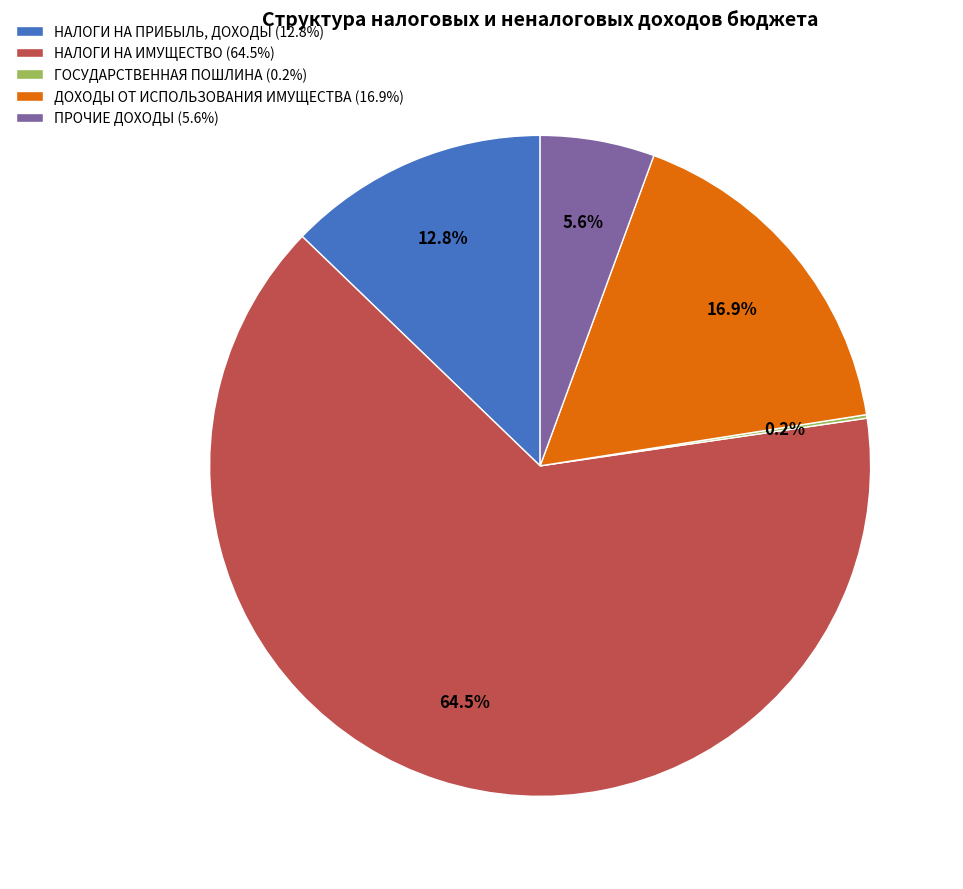

Which has a higher value, ДОХОДЫ ОТ ИСПОЛЬЗОВАНИЯ ИМУЩЕСТВА (16.9%) or ПРОЧИЕ ДОХОДЫ (5.6%)?

ДОХОДЫ ОТ ИСПОЛЬЗОВАНИЯ ИМУЩЕСТВА (16.9%)